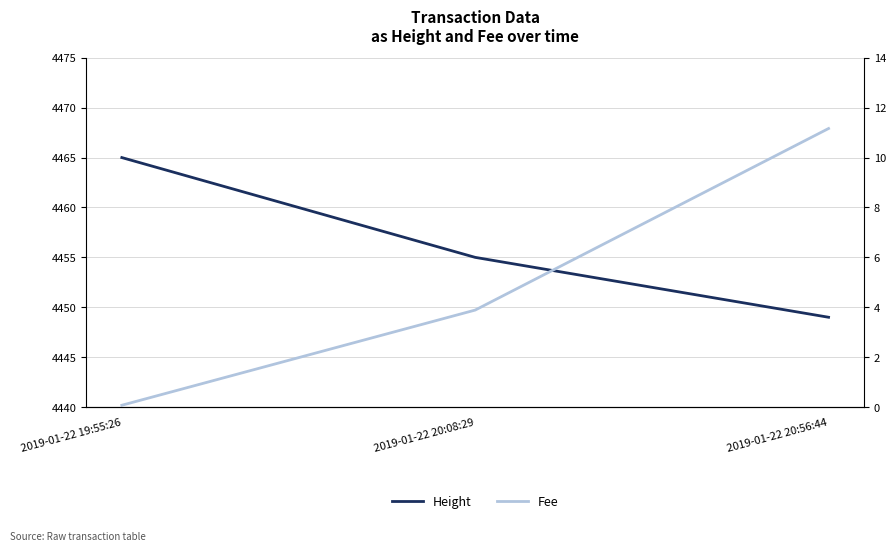

Where does the Fee series first go above 3?

2019-01-22 20:08:29